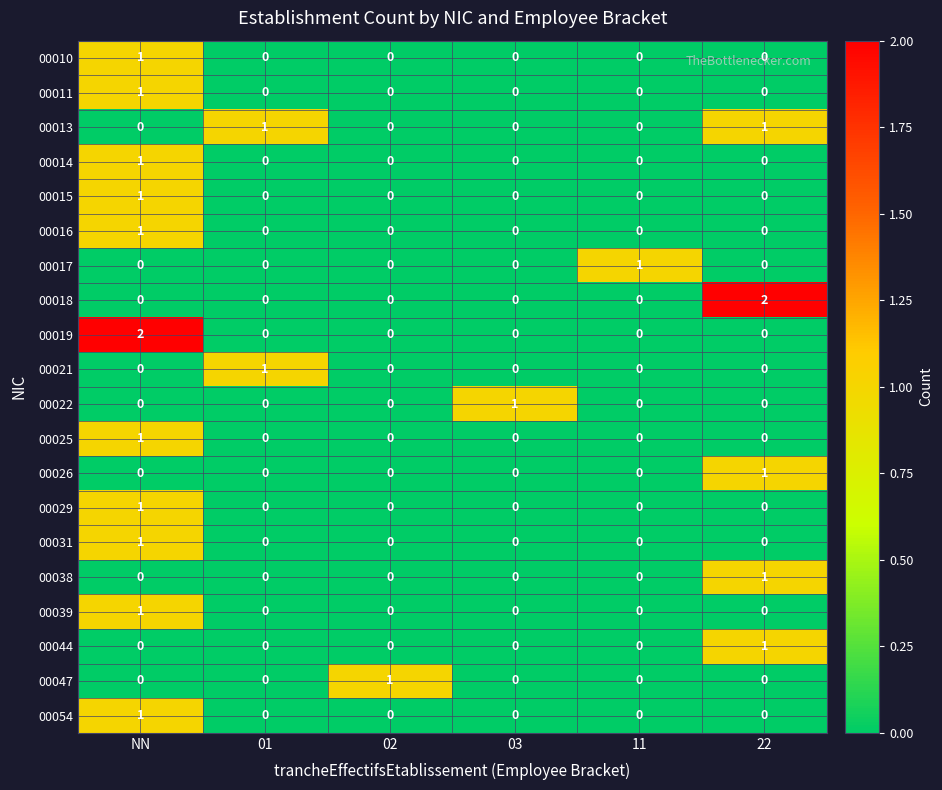

How many distinct data groups are displayed?

20